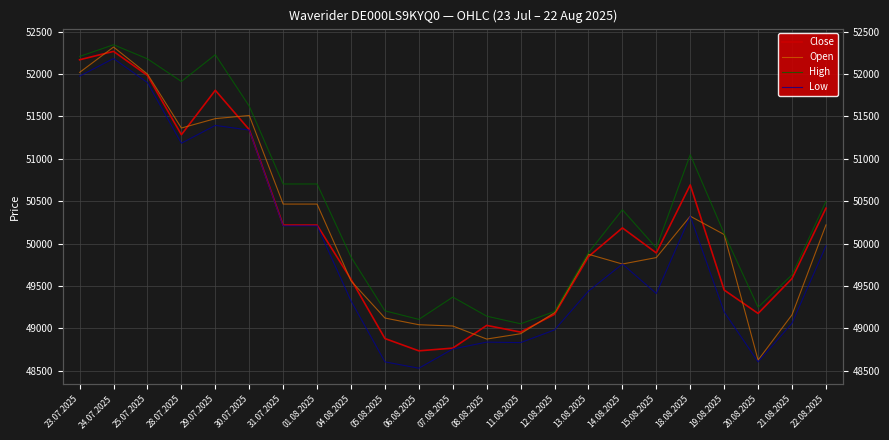

Where is the first local maximum for High?

24.07.2025